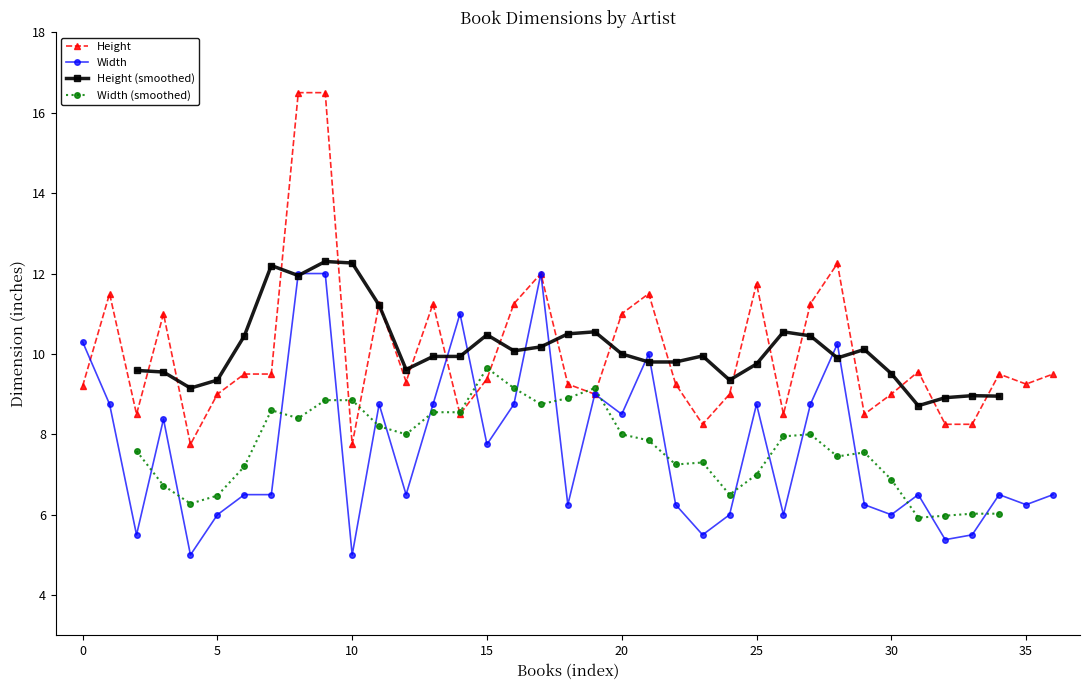

Is it true that Width equals 10.3 at 0?

True